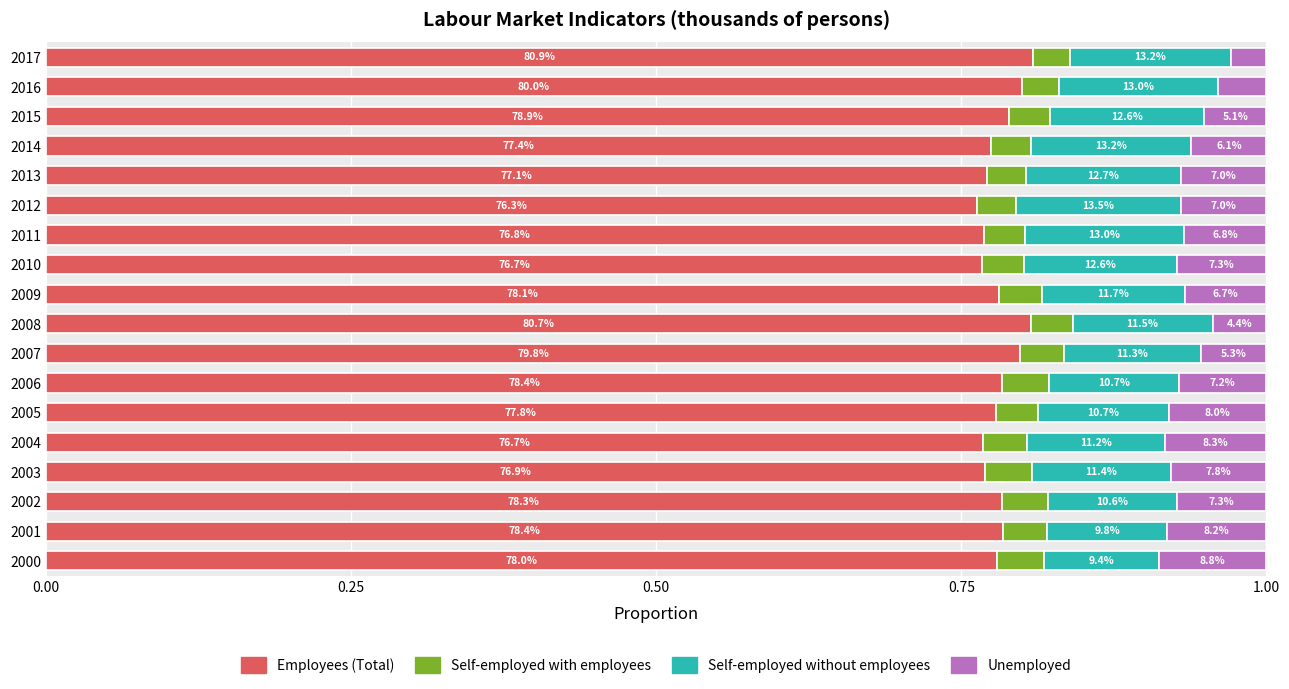

Does the chart contain any negative values?

No